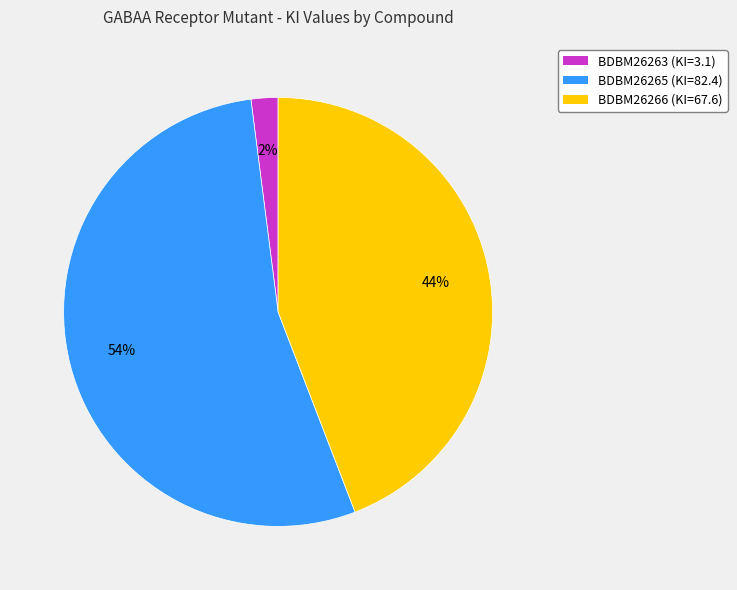

Which has a higher value, BDBM26263 or BDBM26265?

BDBM26265